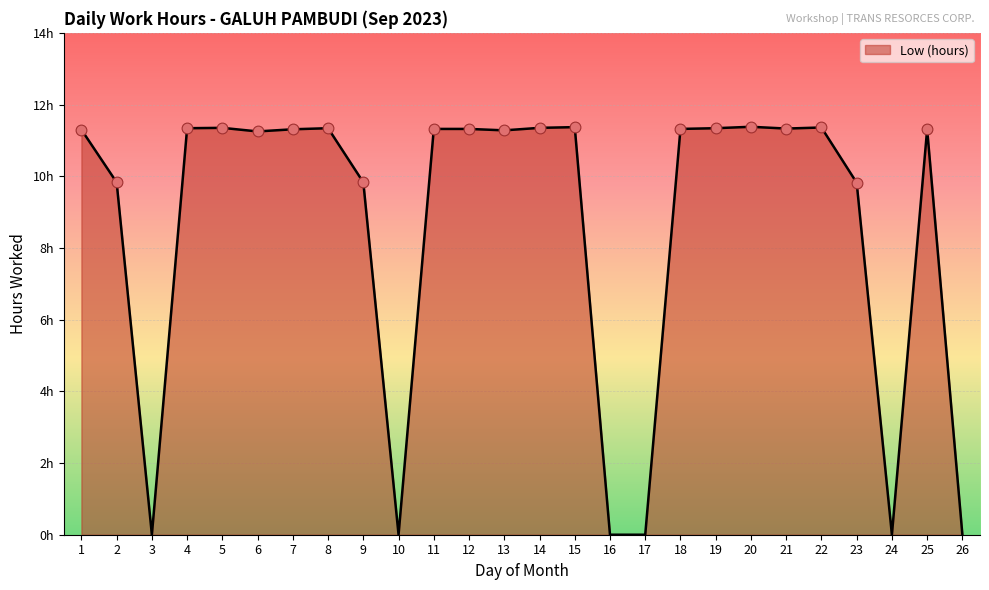

What is the change in value from 9 to 20?

+1.6